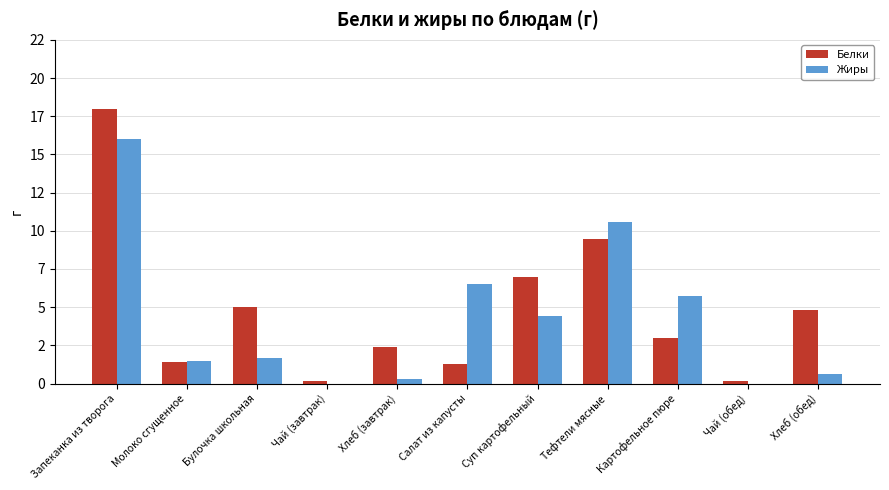

Are the bars horizontal?

No